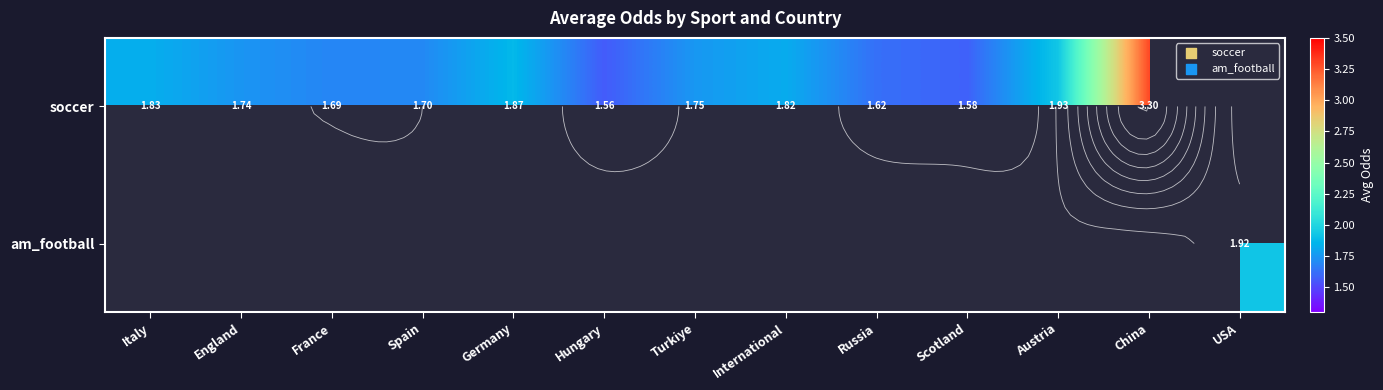

List the labels in order of soccer value, smallest first.

Hungary, Scotland, Russia, France, Spain, England, Turkiye, International, Italy, Germany, Austria, China, USA